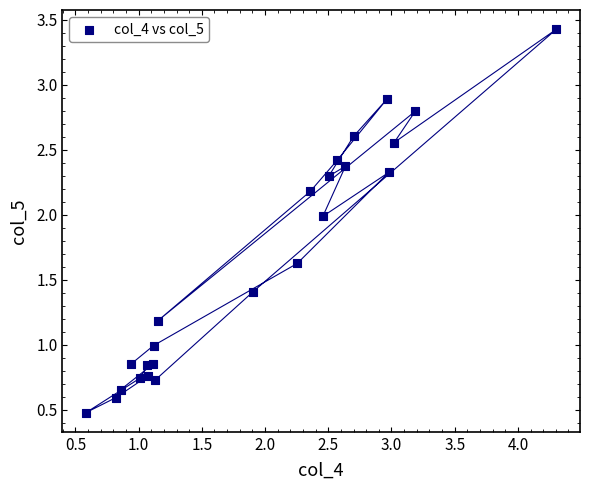

What is the range of Y values (max minus min)?

2.9